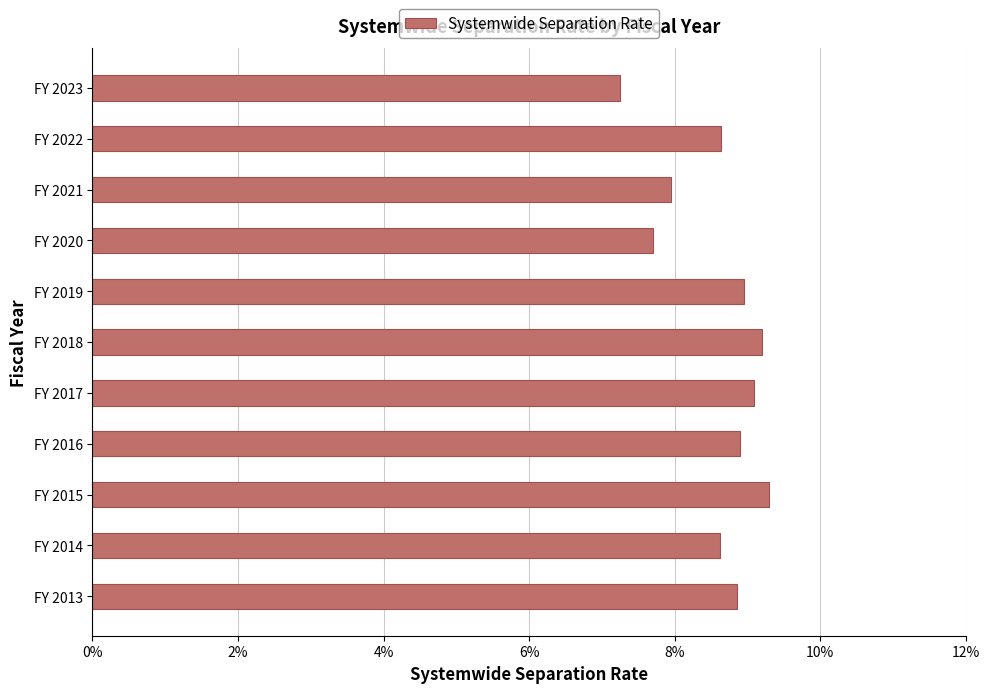

Which label corresponds to the smallest value in the chart?

FY 2023